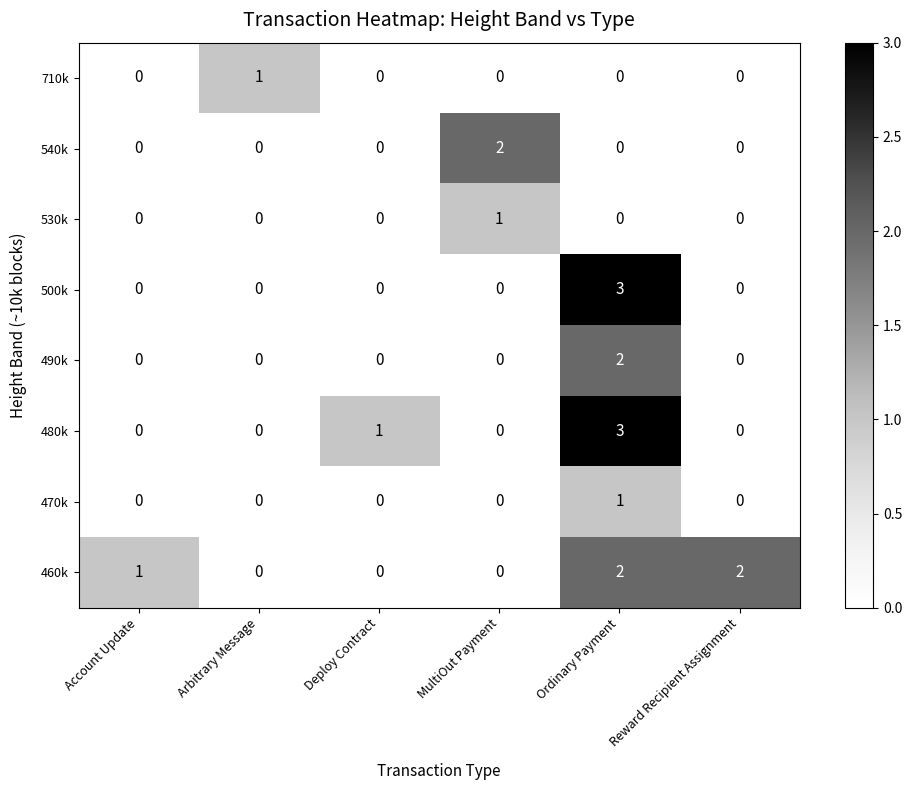

True or false: 710k has a value of 0 at MultiOut Payment.

True